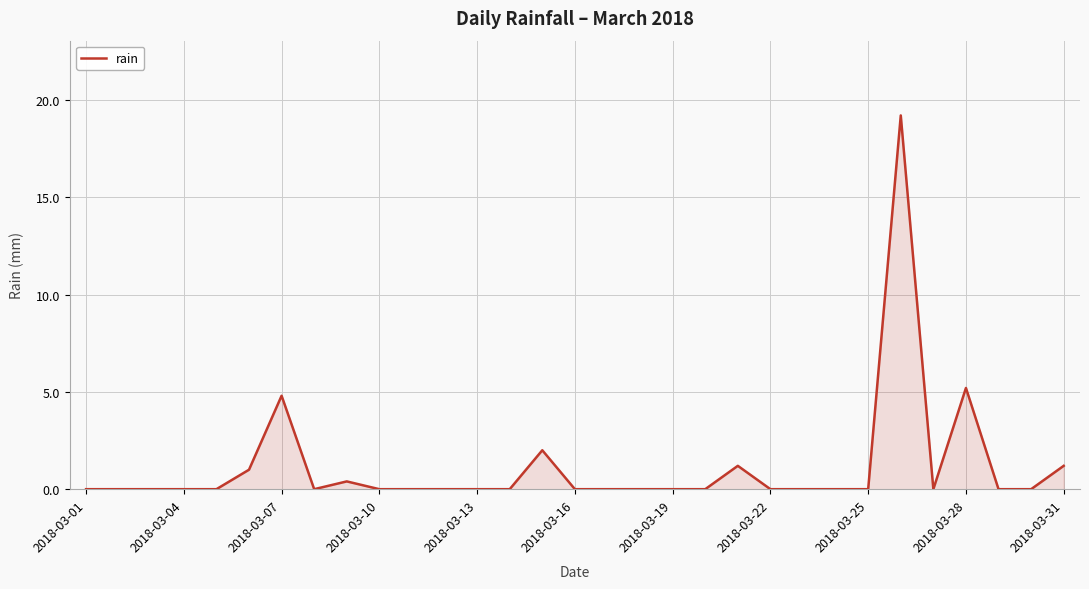

Does the chart display data point markers on the line(s)?

No